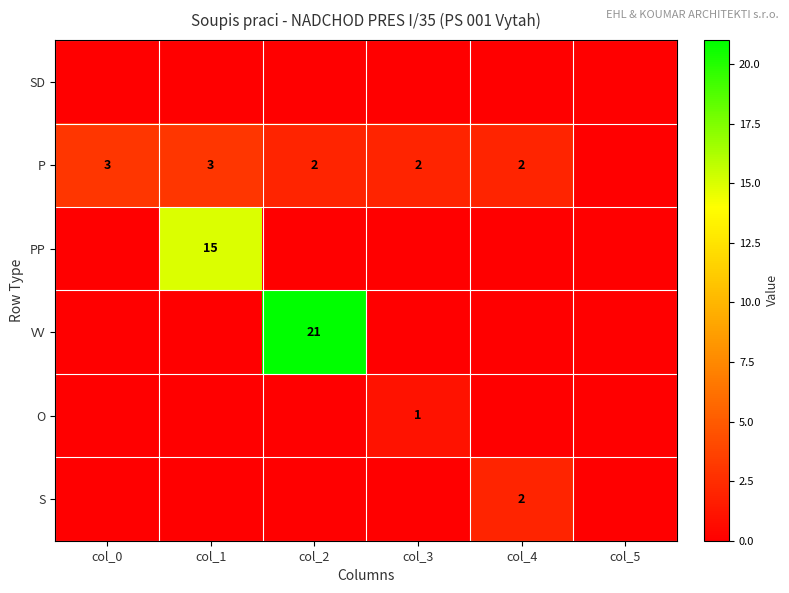

The value of P at col_3 is 3. True or false?

False